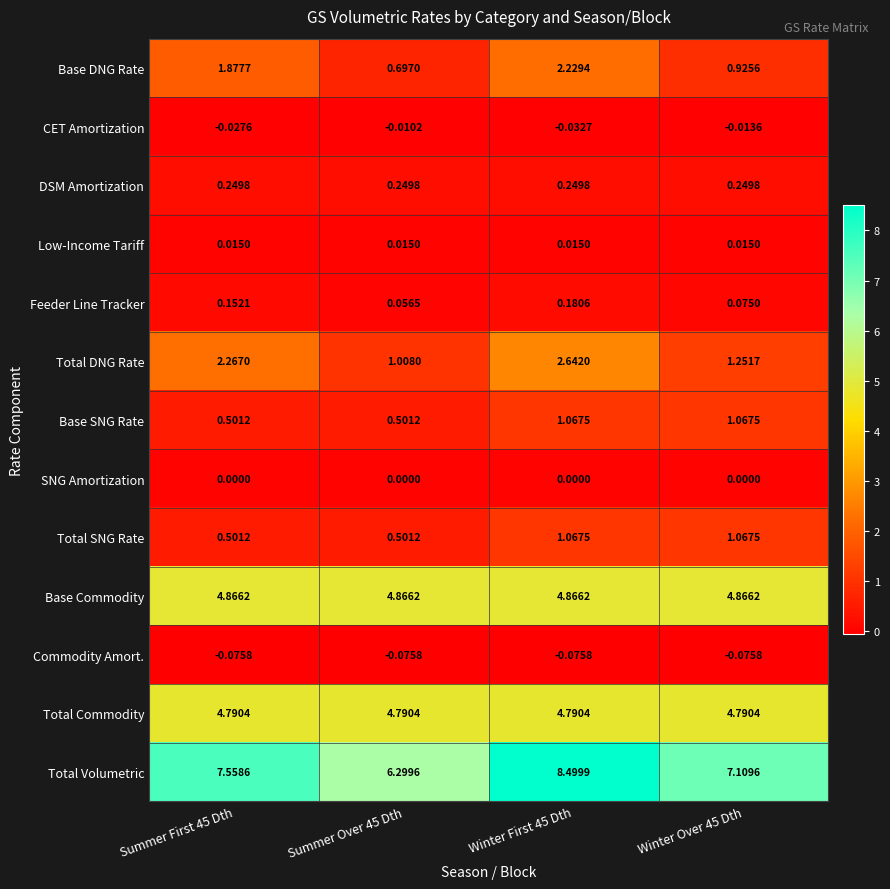

Which series has the largest total across all categories?

Total Volumetric